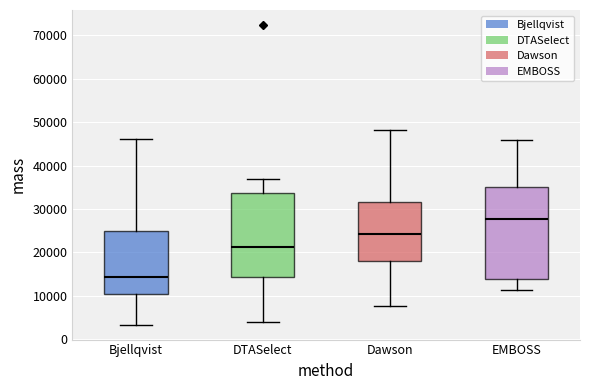

Comparing the boxes themselves (not the whiskers), which one is the tallest?

EMBOSS